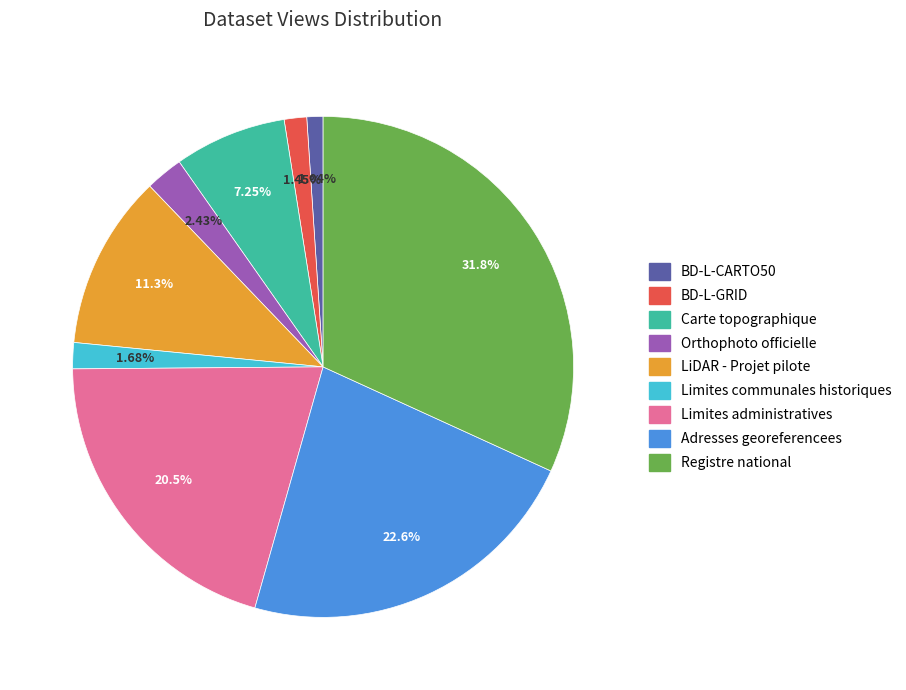

To the nearest percent, what is the difference between the largest and smallest slice percentages?

31%